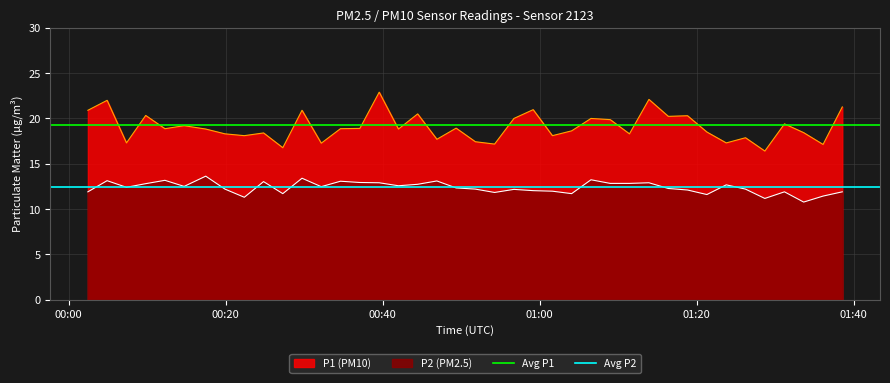

True or false: P2 (PM2.5) and P1 (PM10) cross at least once.

False